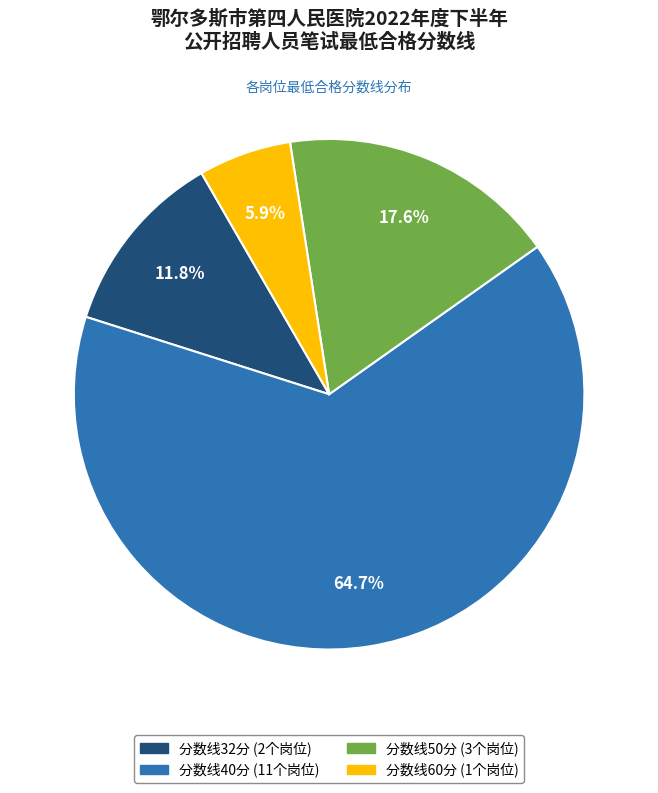

Does any single category account for the majority?

Yes